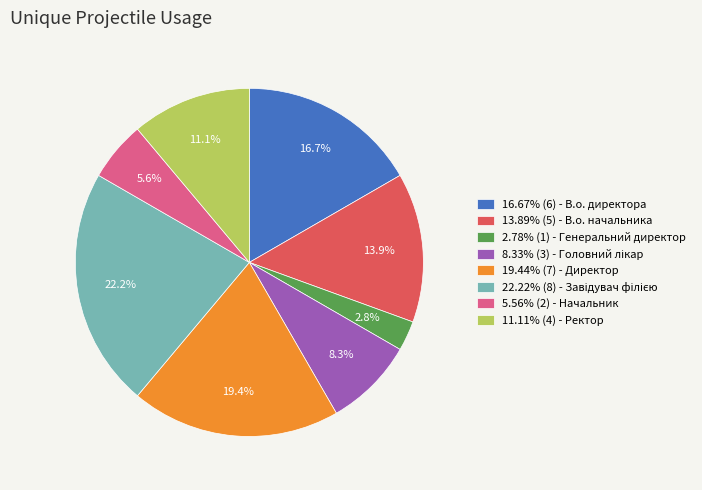

Does 5.56% (2) - Начальник represent more than half of the total?

No